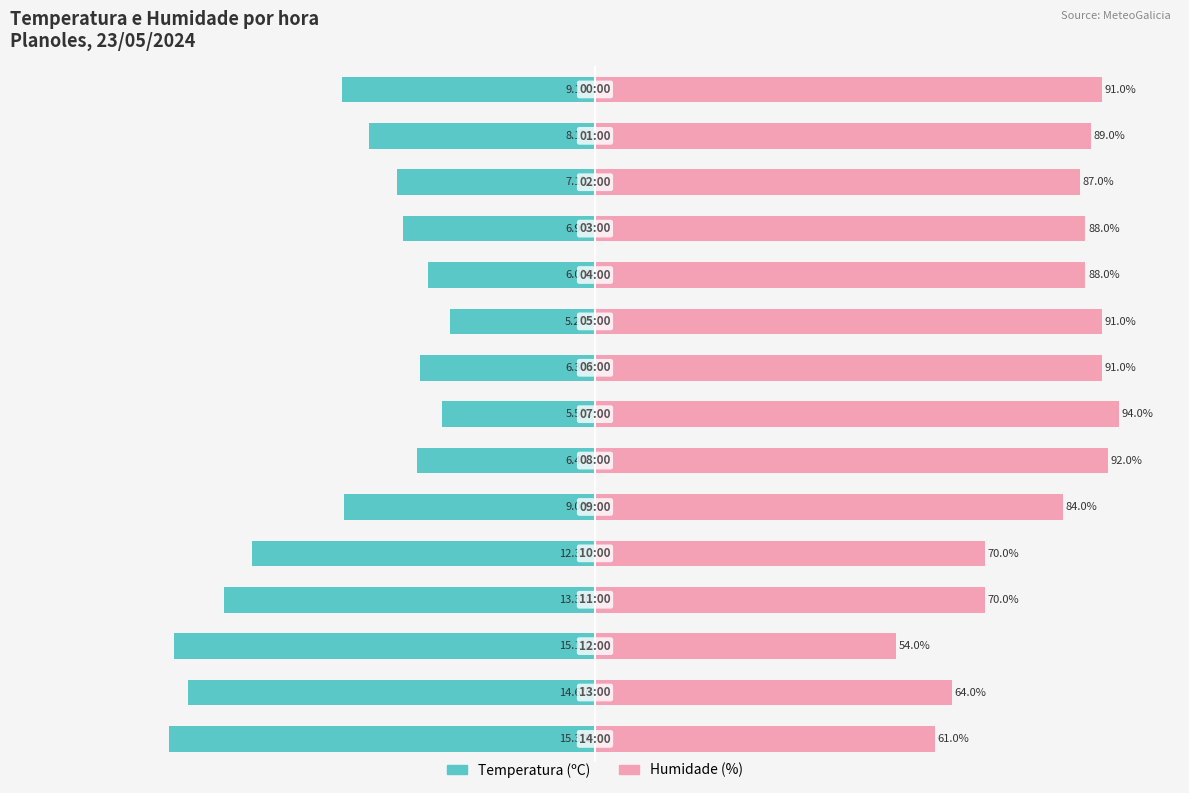

What is the value of the Humidade (%) bar at the 13th from the left?

87.0